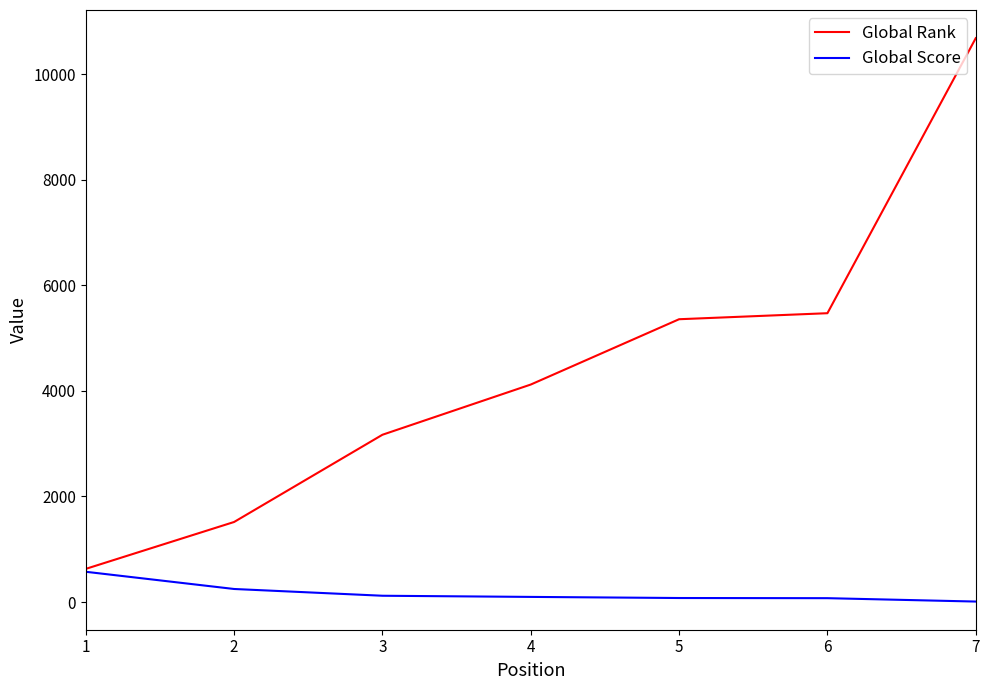

At which category is the sum across all series the highest?

7